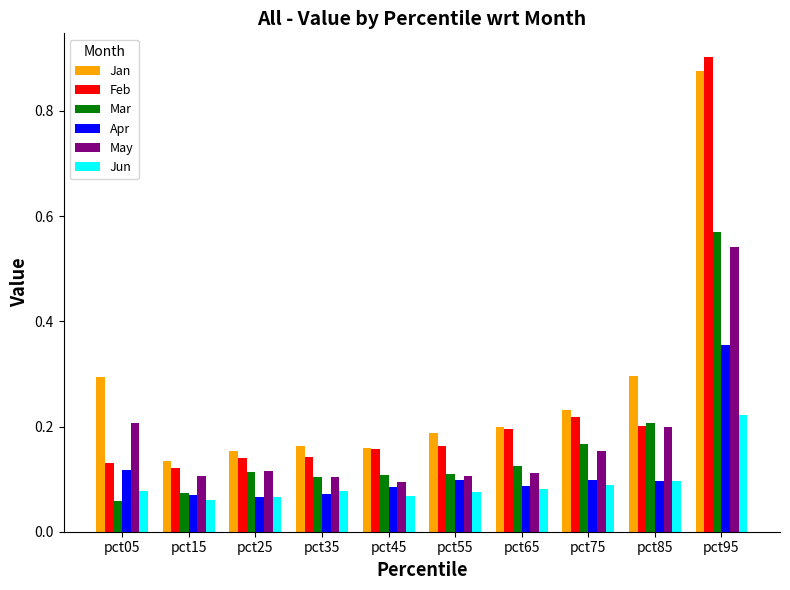

Which series has the widest spread of values?

Feb